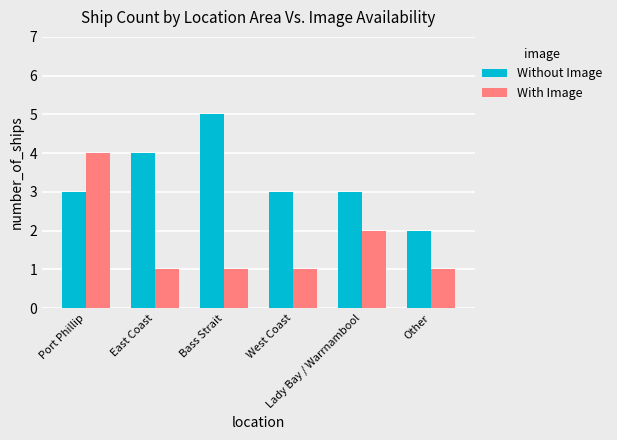

What is the value of the Without Image bar at the 6th from the left?

2